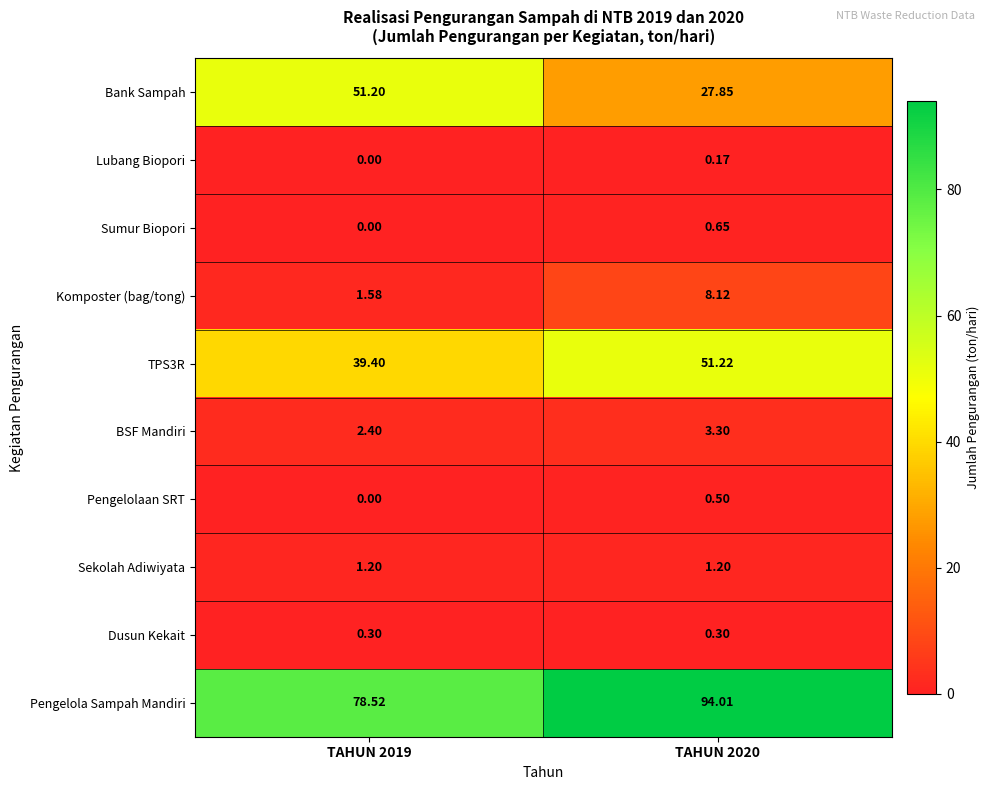

Which series has the largest range (max minus min)?

Bank Sampah